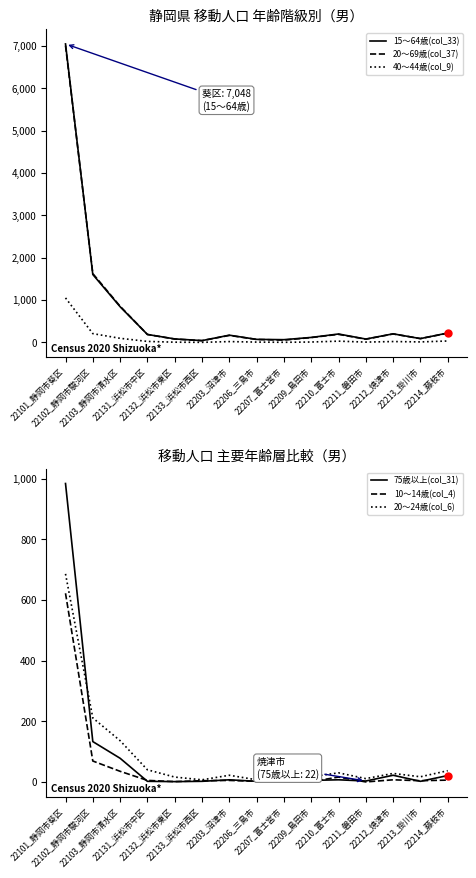

In 15～64歳(col_33), how many points are higher than both neighbors (excluding endpoints)?

3